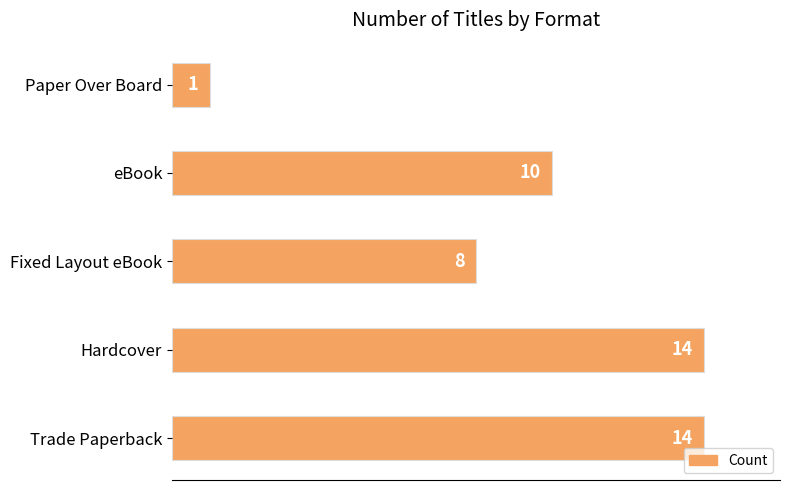

What is the average value?

9